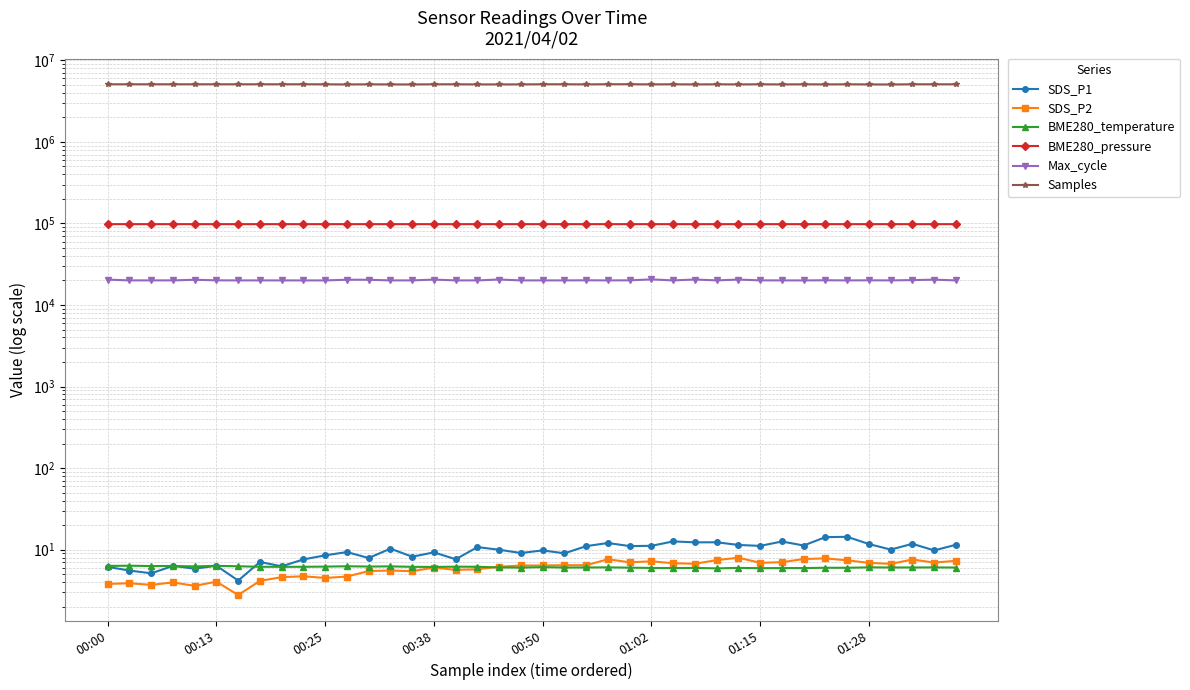

True or false: Max_cycle has more than 0 interior local peaks.

True